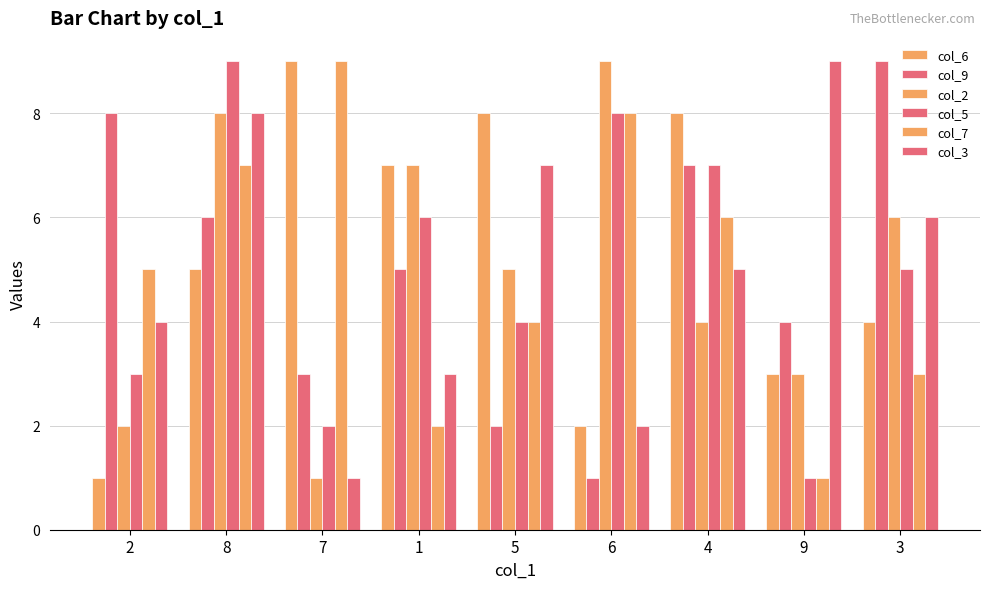

How many bars are there in total?

54